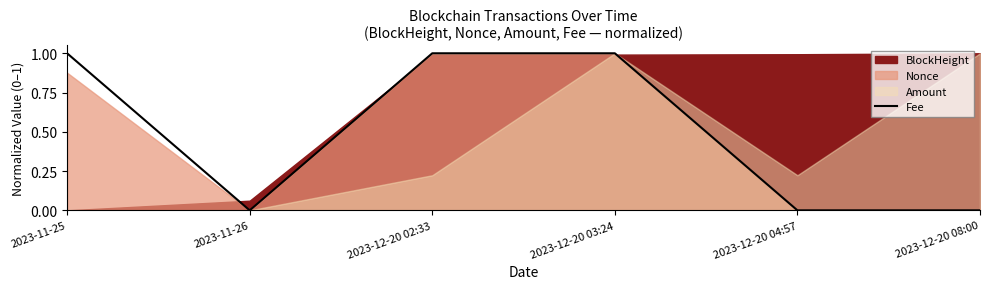

True or false: Fee has a value of 1 at 2023-12-20 03:24.

True